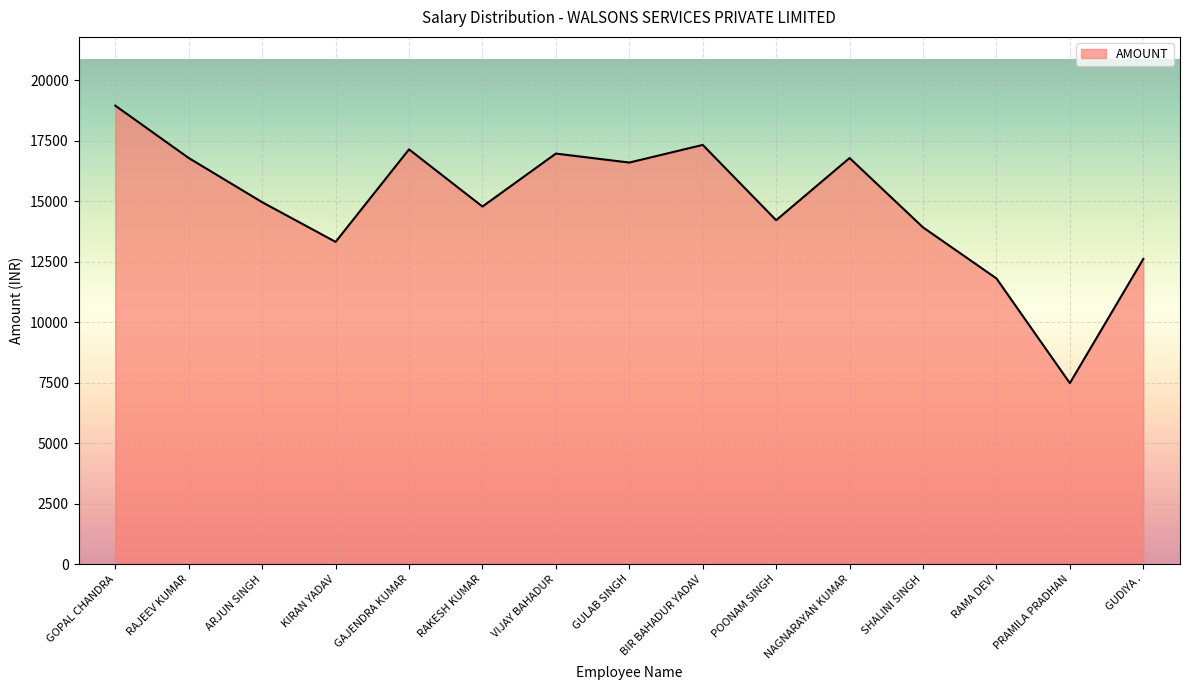

Which label corresponds to the largest value in the chart?

GOPAL CHANDRA